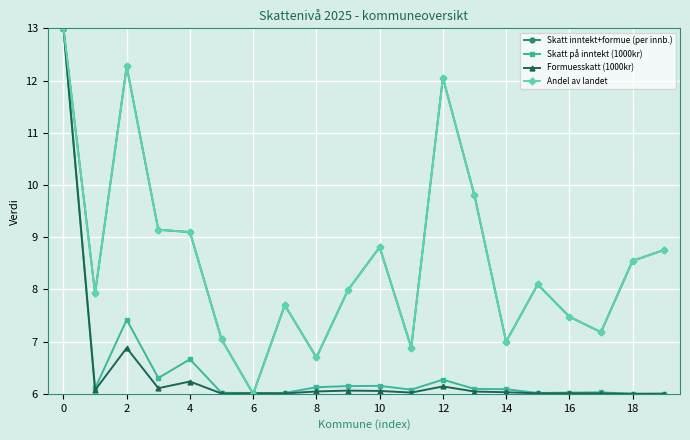

What is the smallest value displayed?

6.0